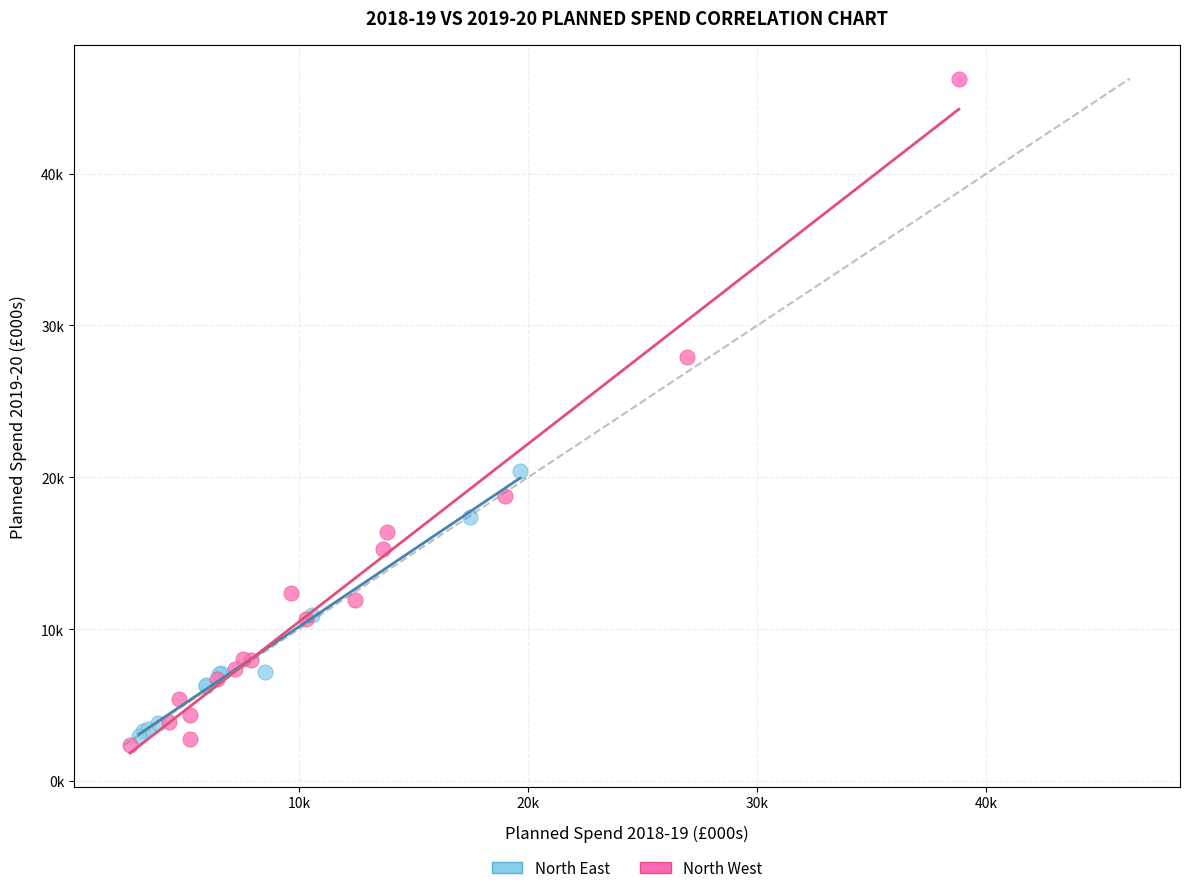

Which series contains the lowest Y value?

North West